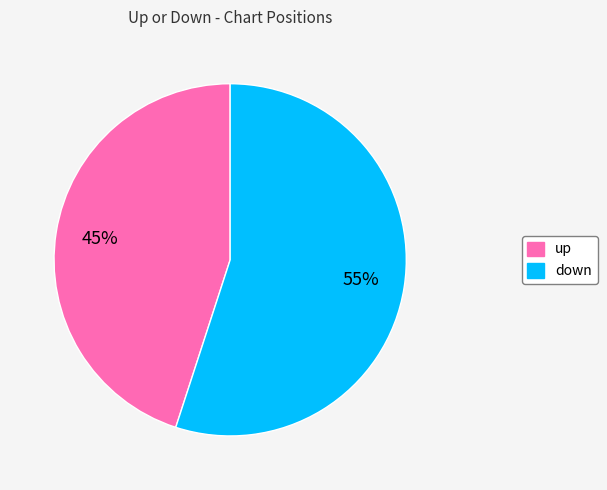

To the nearest percent, what is the difference between the up and down slice percentages?

10%